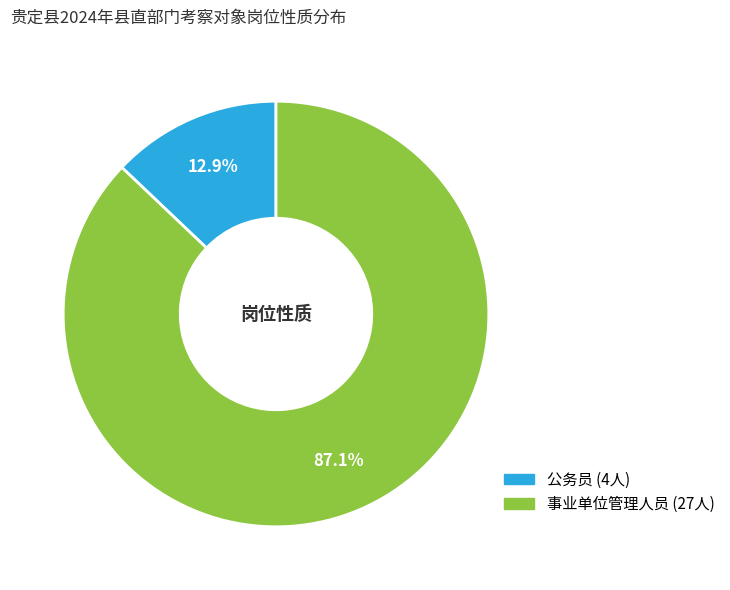

Which slice represents more than half of the pie?

事业单位管理人员